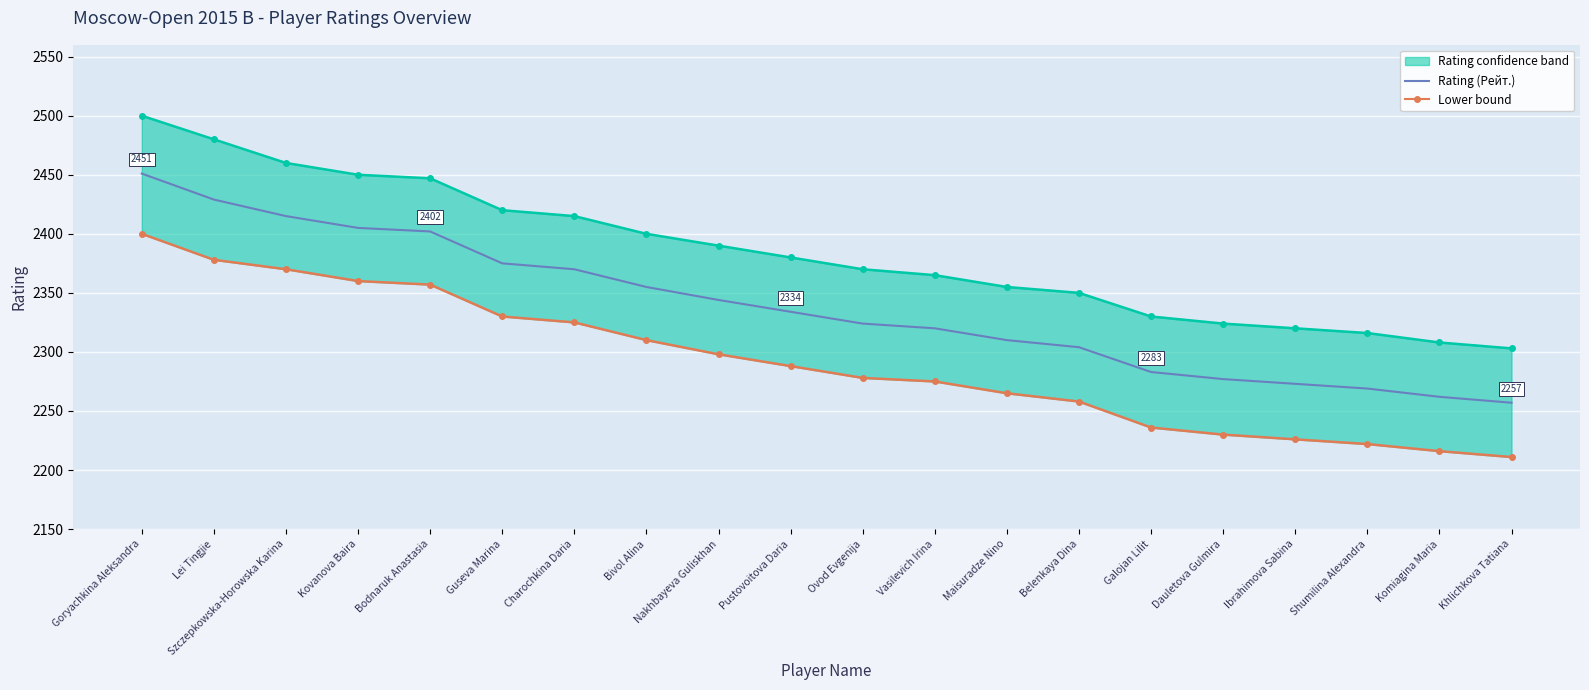

How many lines are shown in the chart?

3